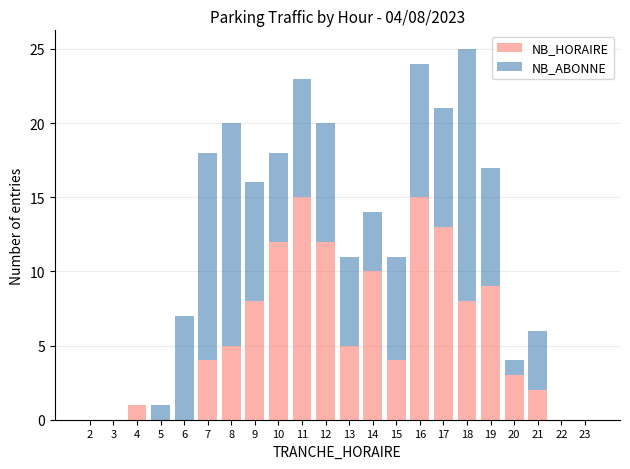

What is the sum of all NB_HORAIRE values?

126